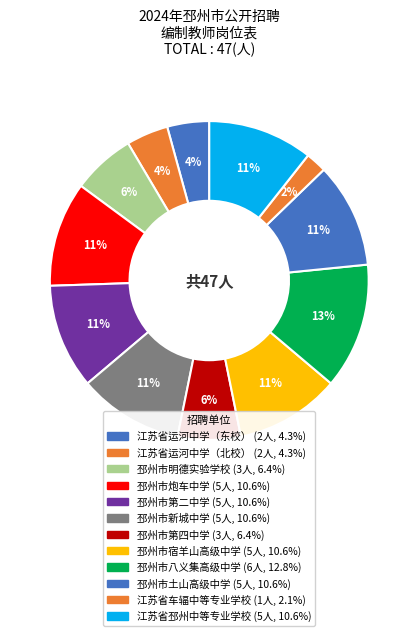

Rank the categories by value from highest to lowest.

邳州市八义集高级中学, 邳州市炮车中学, 邳州市第二中学, 邳州市新城中学, 邳州市宿羊山高级中学, 邳州市土山高级中学, 江苏省邳州中等专业学校, 邳州市明德实验学校, 邳州市第四中学, 江苏省运河中学（东校）, 江苏省运河中学（北校）, 江苏省车辐中等专业学校